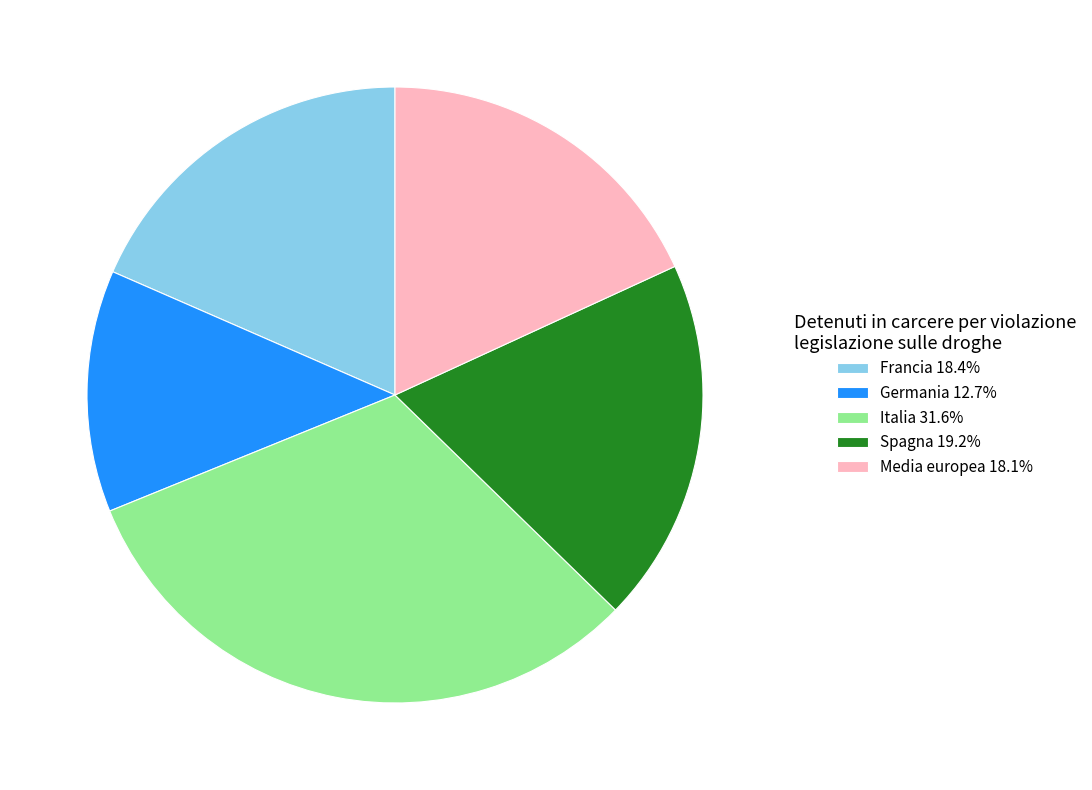

Does any single category account for the majority?

No